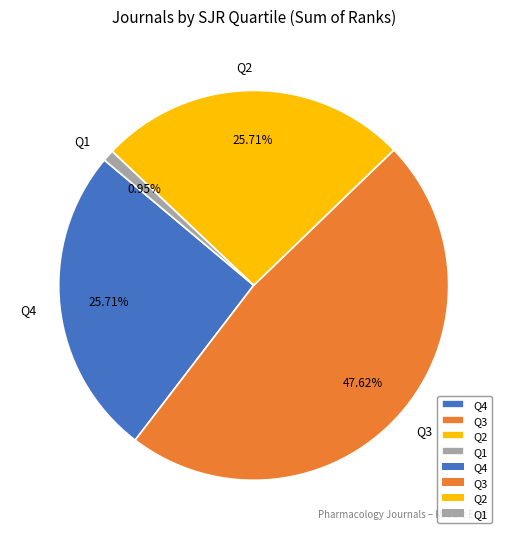

How many slices are in this pie chart?

4